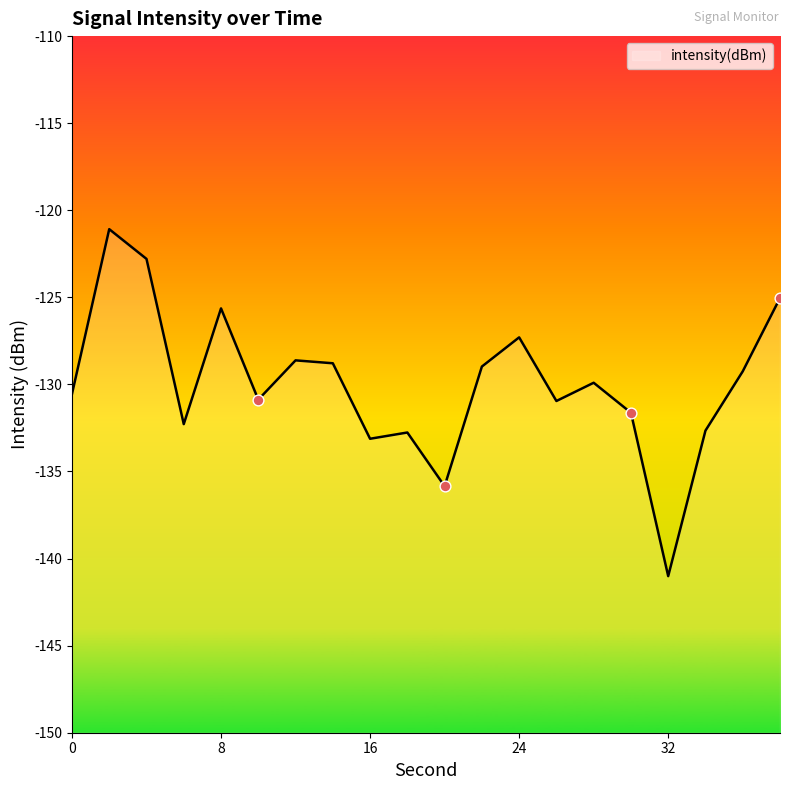

Between 24 and 10, which is larger?

24